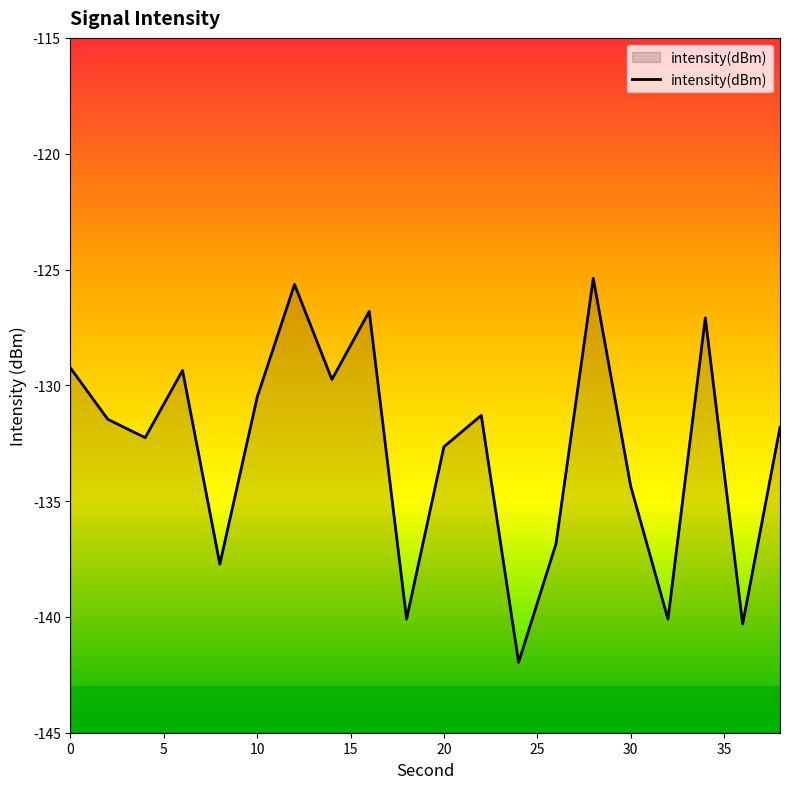

The value at 20 is -132.7. True or false?

True